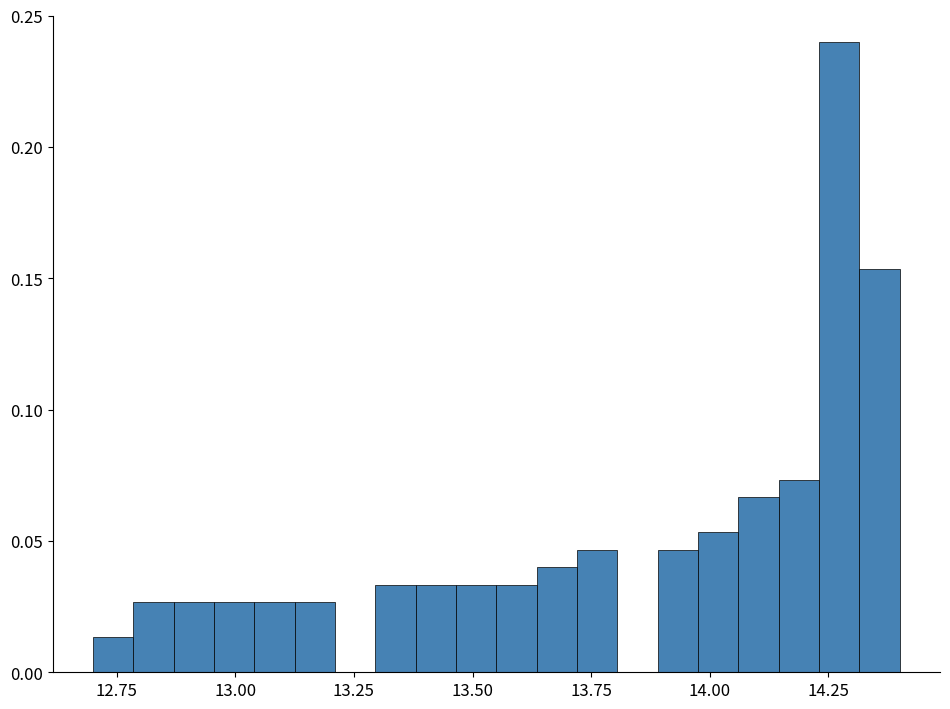

Around what value on the x-axis is the tallest bar? Give the approximate position of its centre, as read against the axis.

14.25